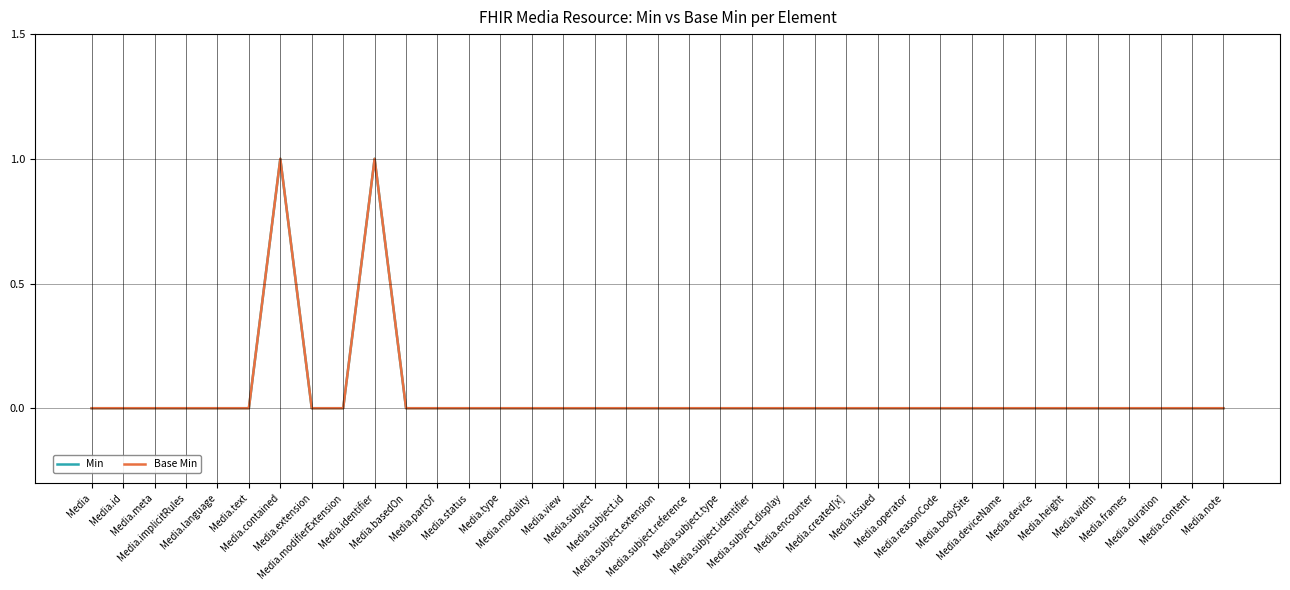

Does the chart have visible grid lines?

Yes